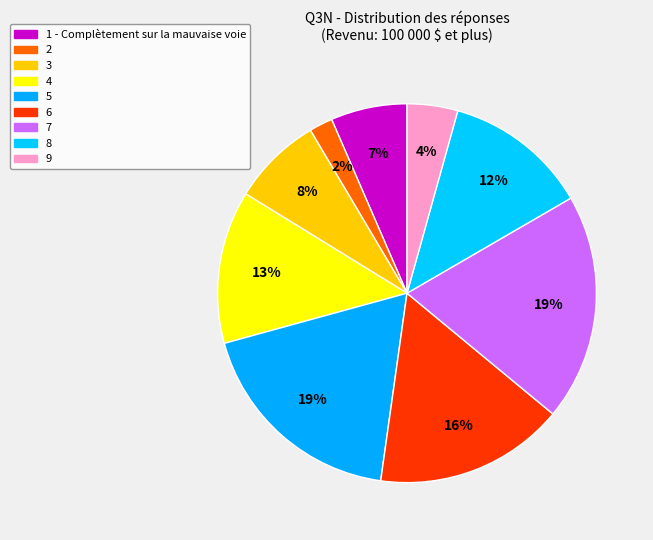

To the nearest percent, what percentage of the pie is 1 - Complètement sur la mauvaise voie?

7%